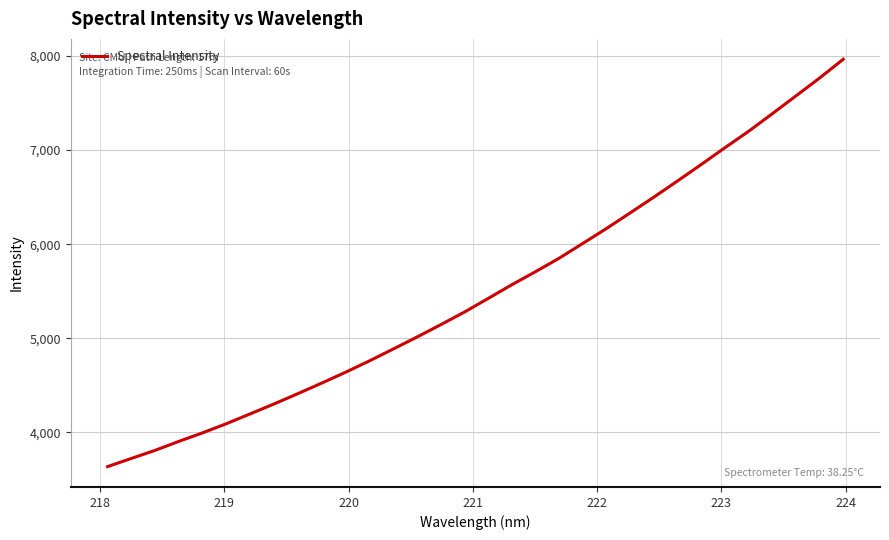

What is the greatest value displayed?

7964.8